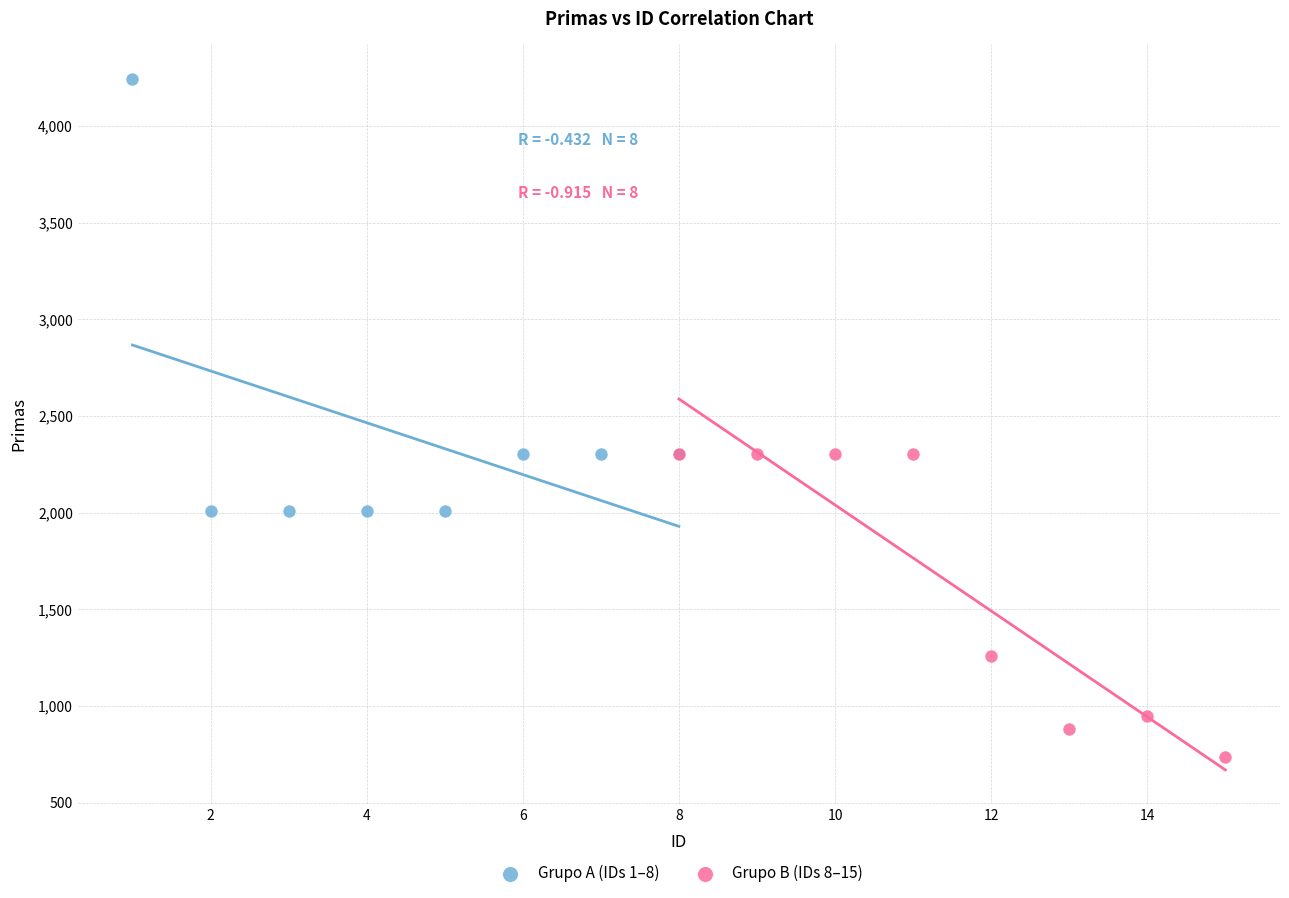

Which series has the largest Y range (max minus min)?

Grupo A (IDs 1–8)